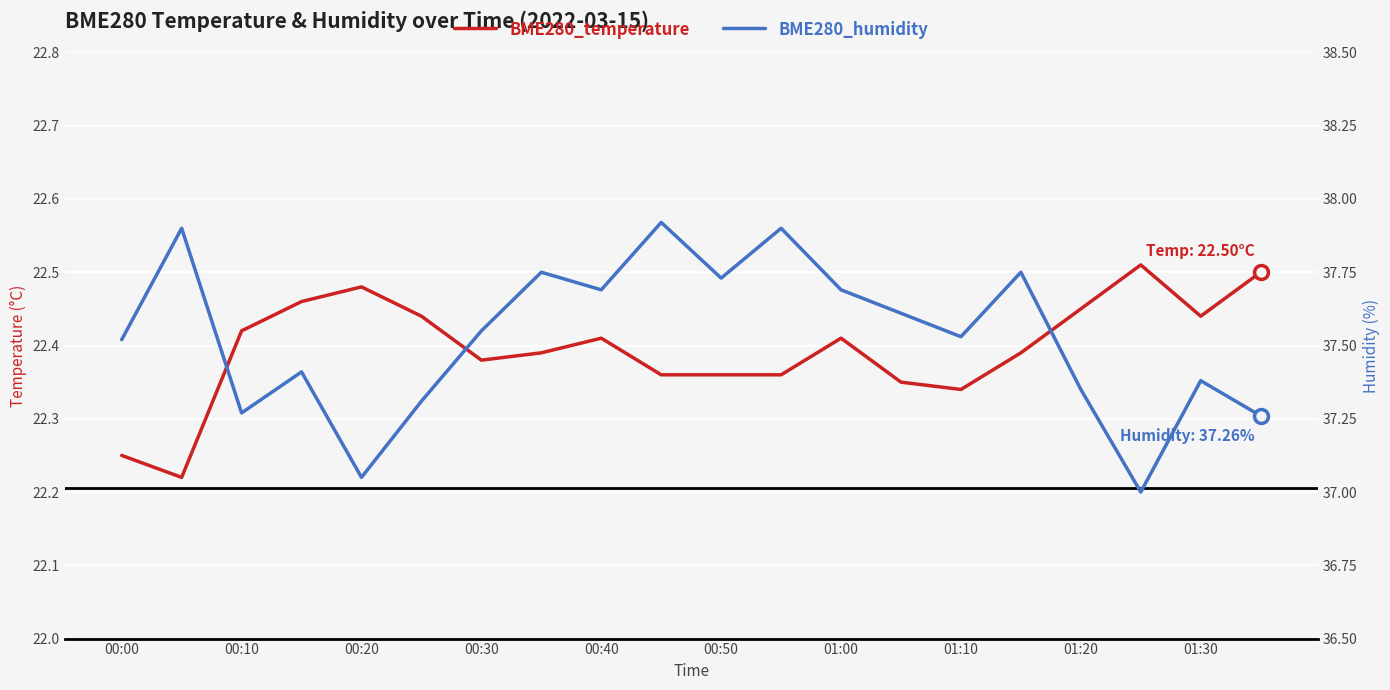

Reading left to right, what are all the values shown in this chart?

BME280_temperature: 22.2	22.2	22.4	22.5	22.5	22.4	22.4	22.4	22.4	22.4	22.4	22.4	22.4	22.4	22.3	22.4	22.4	22.5	22.4	22.5
BME280_humidity: 37.5	37.9	37.3	37.4	37.0	37.3	37.5	37.8	37.7	37.9	37.7	37.9	37.7	37.6	37.5	37.8	37.4	37.0	37.4	37.3